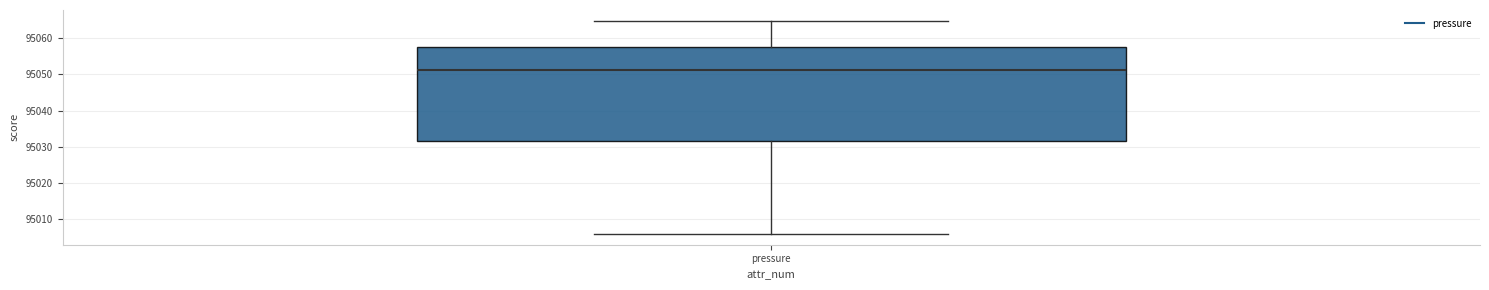

Transcribe this box plot: give where the median line is, the range the box spans, and where the two whiskers end, as read against the y-axis. The values are not printed on the chart, so give them approximately, as read against the axis.

median 95051, box 95032 to 95058, whiskers 95006 to 95065